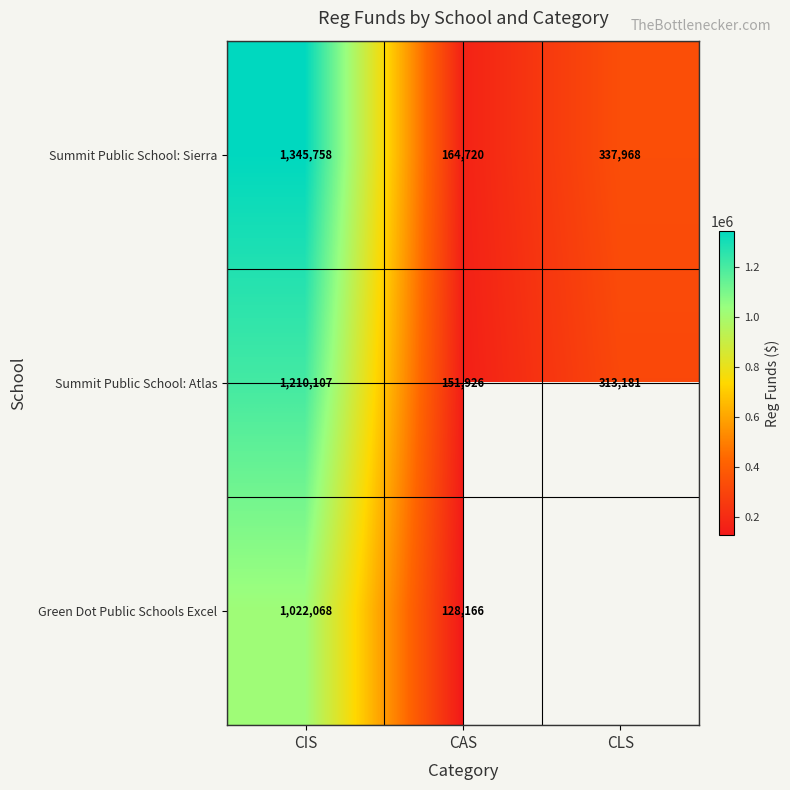

Which category has the lowest value in the Summit Public School: Sierra series?

CAS